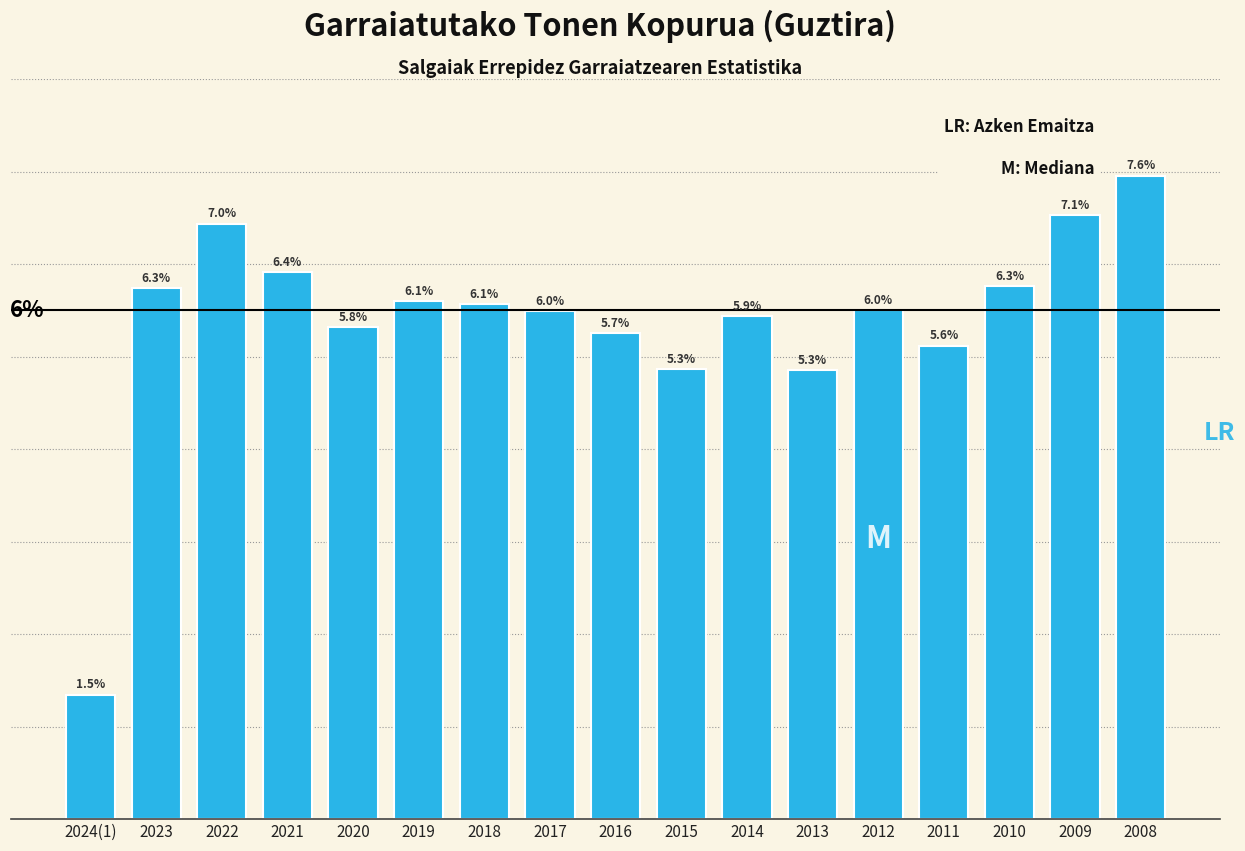

Does the chart contain any negative values?

No